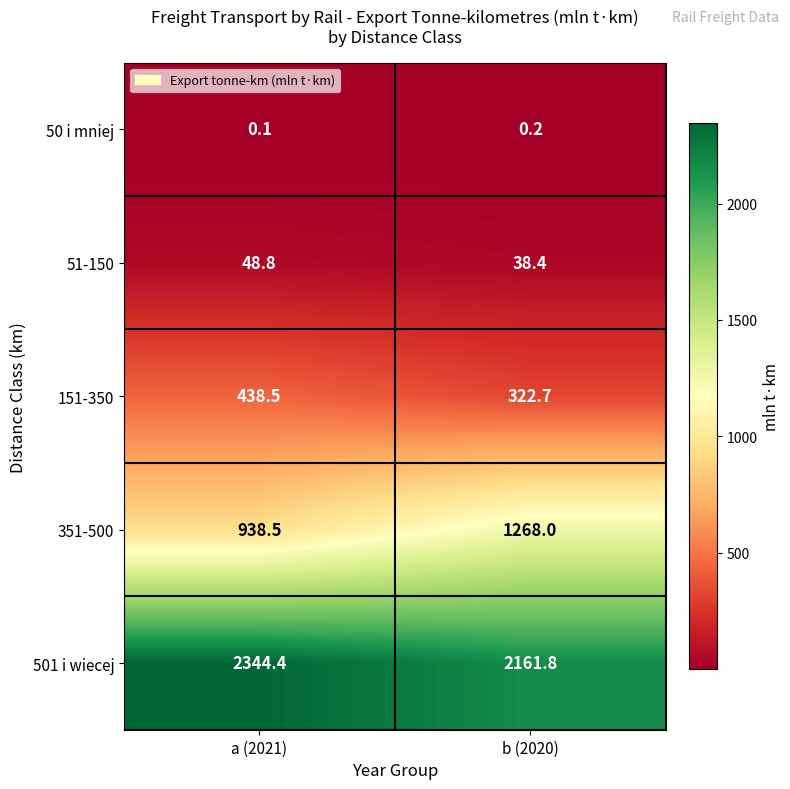

The 51-150 series shows 17.0 at b (2020). True or false?

False